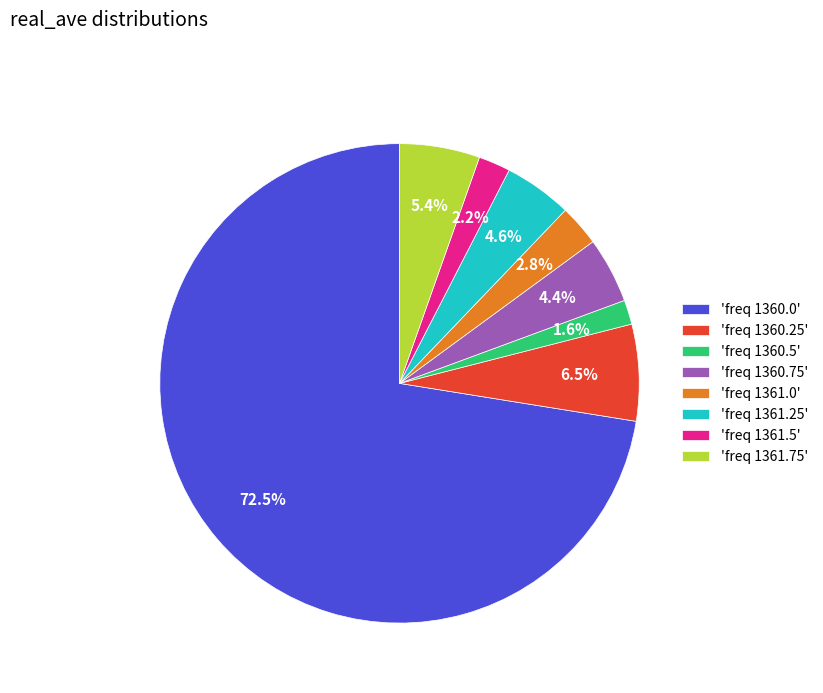

Does any single category account for the majority?

Yes